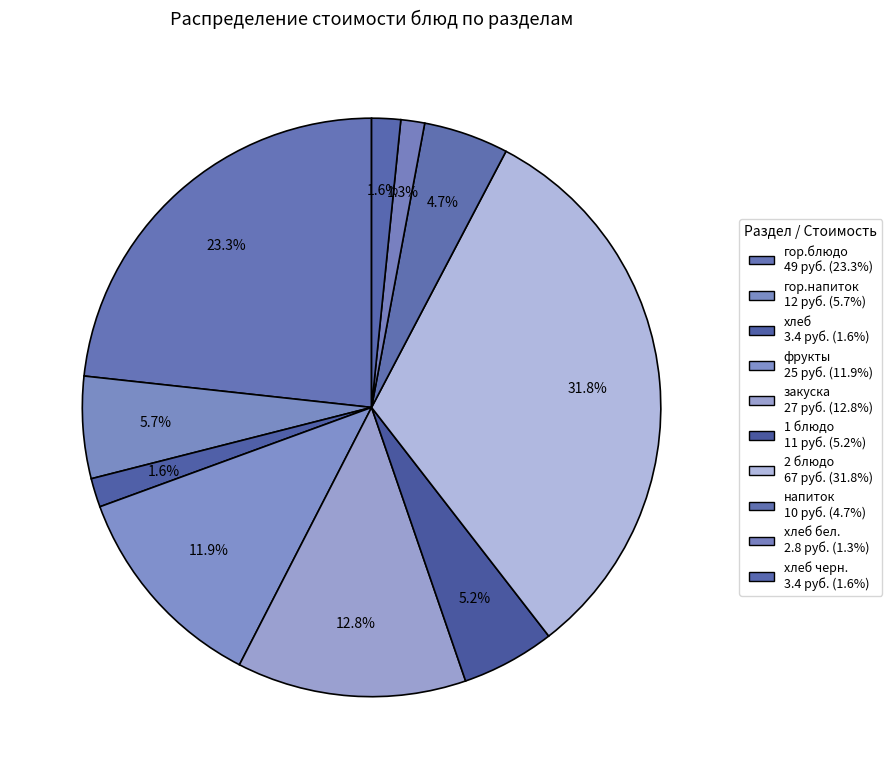

How many slices are in this pie chart?

10